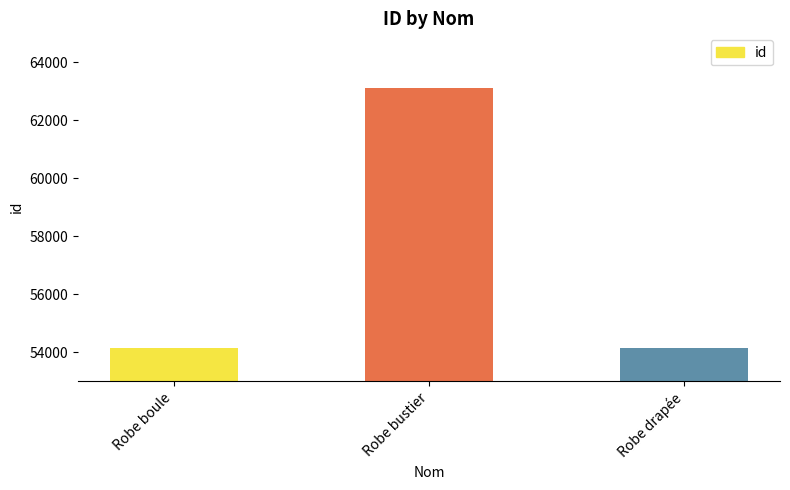

Count the number of data series in this chart.

1